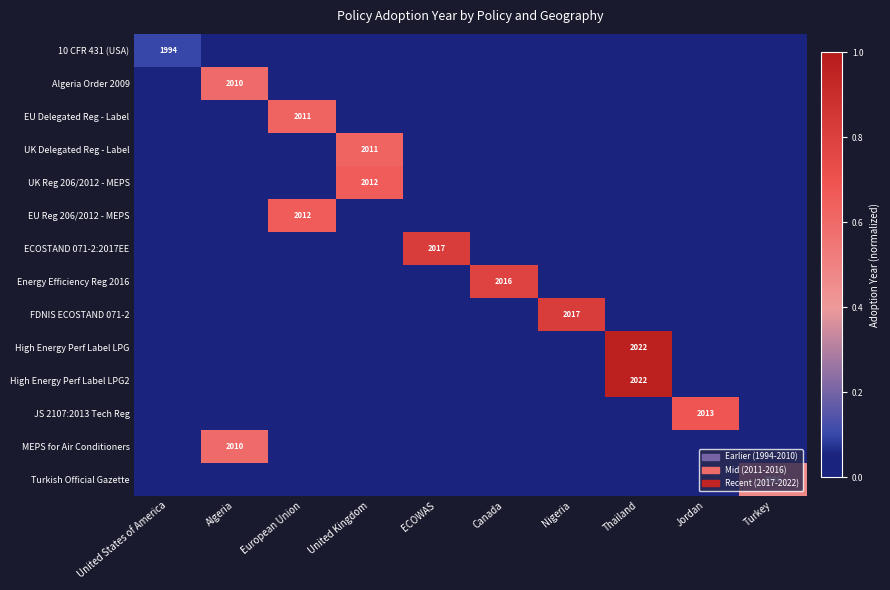

How many data points does each series have?

10